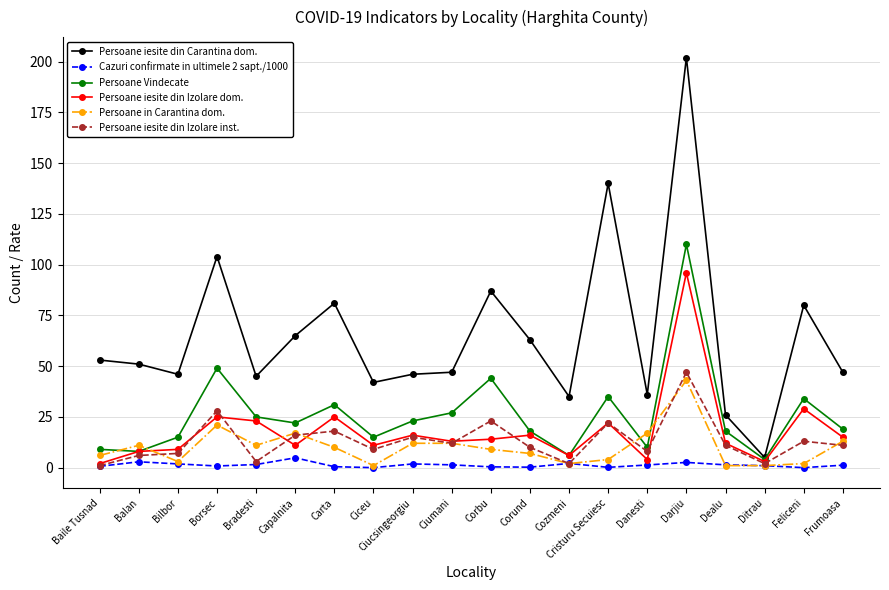

Where is Persoane Vindecate nearest to the value 57?

Borsec